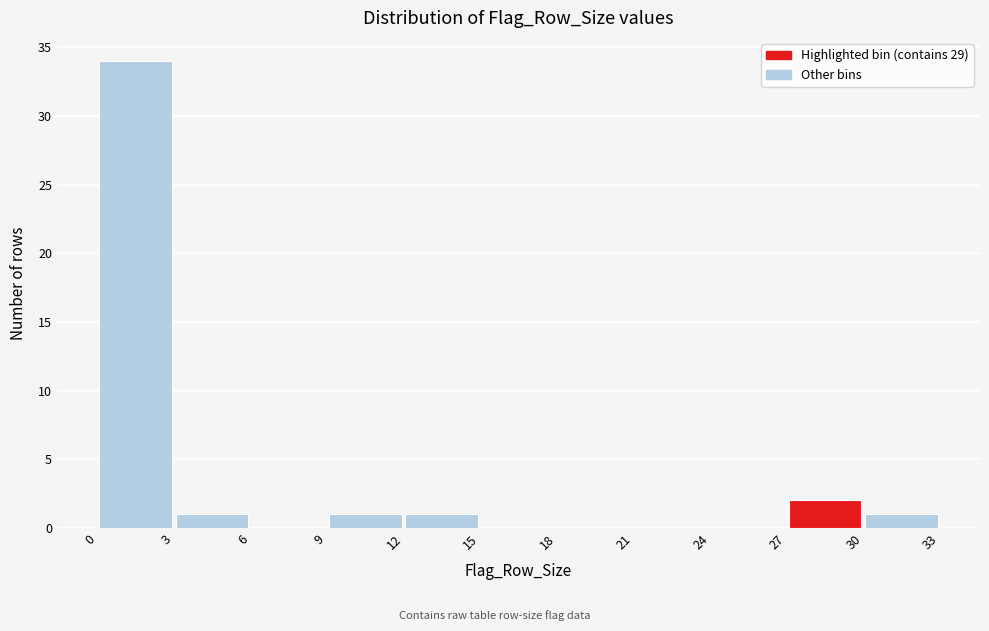

Reading left to right, list every bar in this chart as the range it spans on the x-axis followed by its height. The values are not printed on the chart, so give them approximately, as read against the axis.

0 to 3: 34
3 to 6: 1
6 to 9: 0
9 to 12: 1
12 to 15: 1
15 to 18: 0
18 to 21: 0
21 to 24: 0
24 to 27: 0
27 to 30: 2
30 to 33: 1